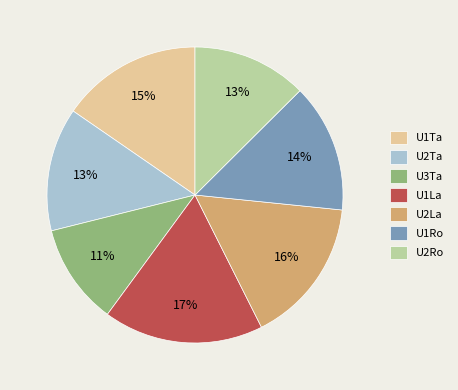

How many slices are in this pie chart?

7